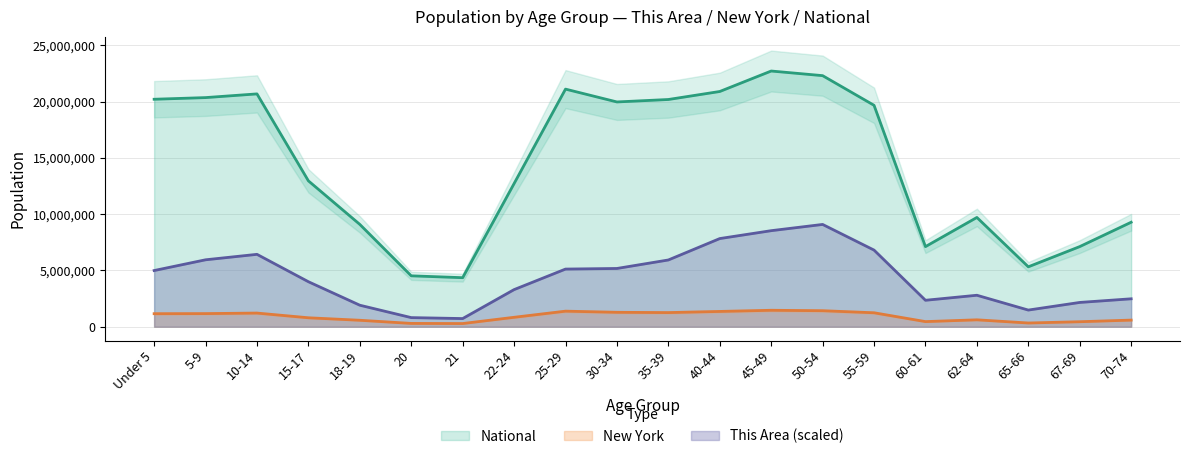

At which category does New York reach its first local valley?

21